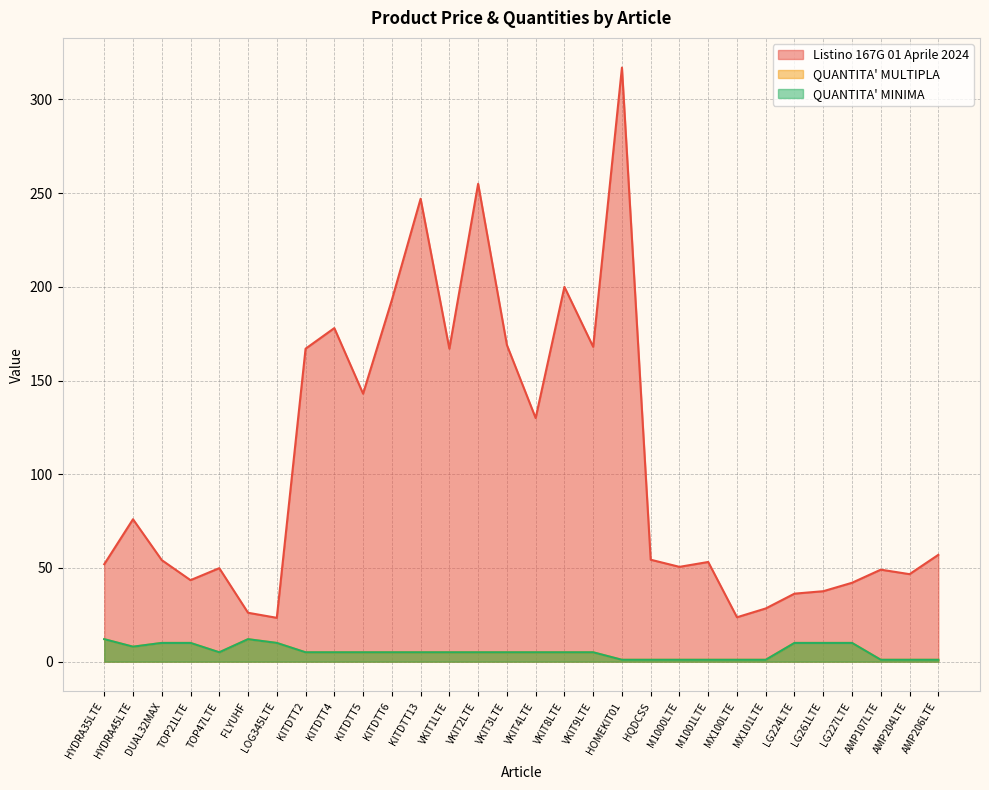

Where does the Listino 167G 01 Aprile 2024 series first go above 54?

HYDRA45LTE